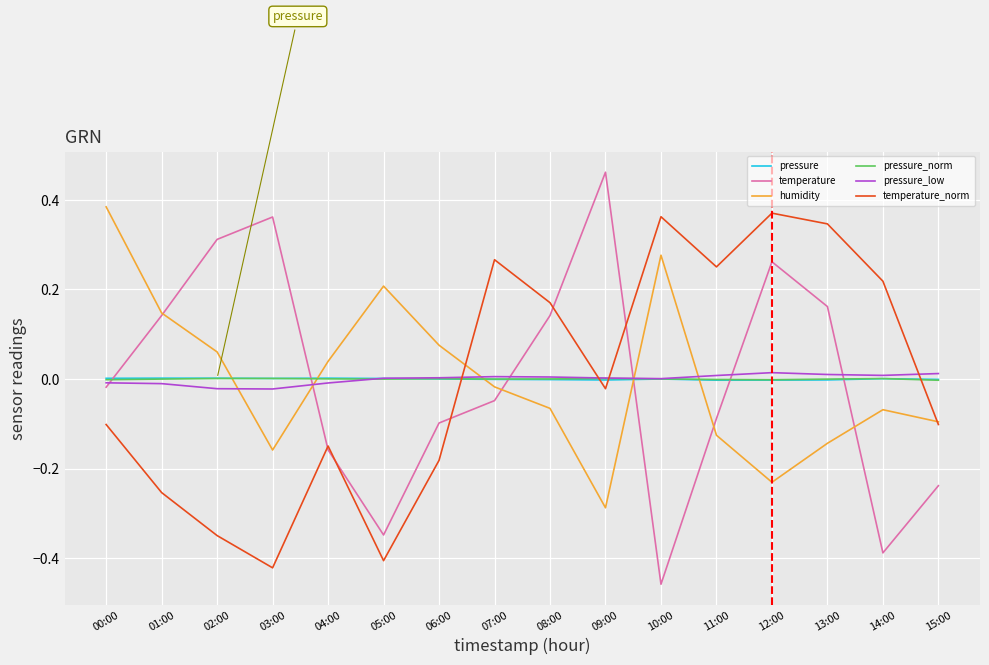

How many values in the temperature series are below 0?

9